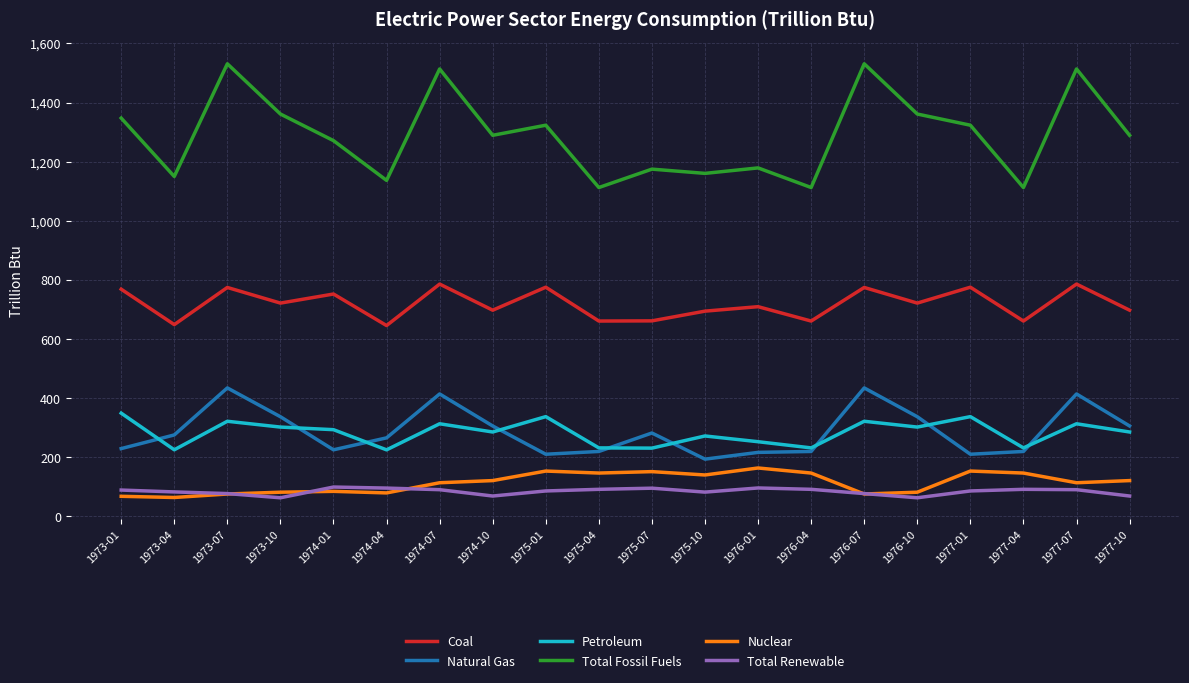

Does the chart display data point markers on the line(s)?

No